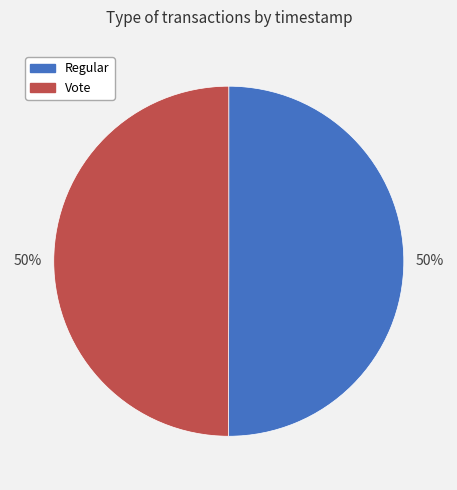

Approximately how many times larger is the value at Vote compared to Regular?

1.0